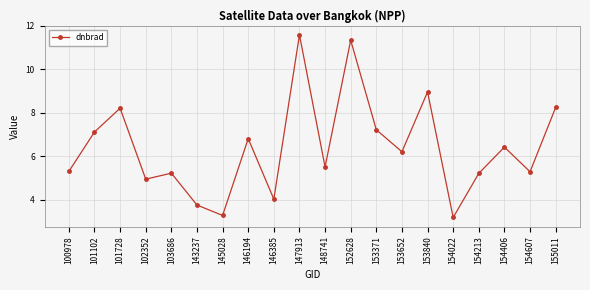

How many interior local valleys (lower than both neighbors) does the data have?

7